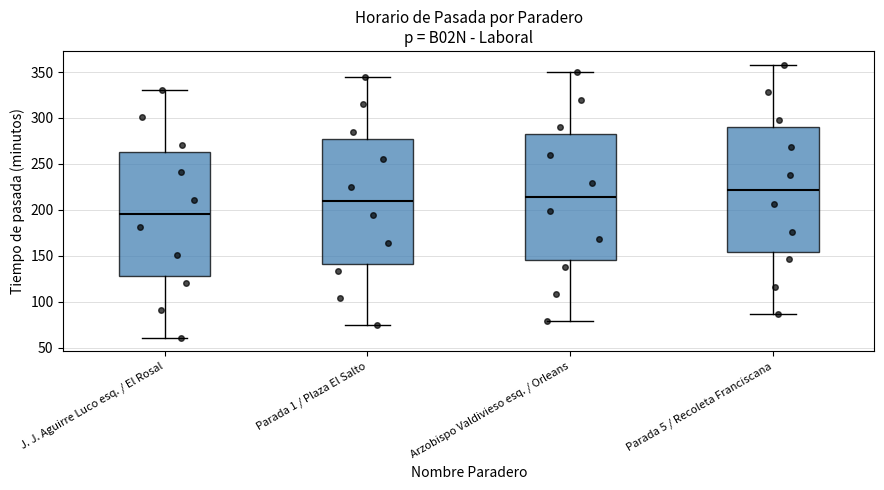

Reading left to right, read every box against the y-axis: the position of its median line, the range the box covers, and the ends of its whiskers. The values are not printed on the chart, so give them approximately, as read against the axis.

J. J. Aguirre Luco esq. / El Rosal: median 195, box 130 to 265, whiskers 60 to 330
Parada 1 / Plaza El Salto: median 210, box 140 to 275, whiskers 75 to 345
Arzobispo Valdivieso esq. / Orleans: median 215, box 145 to 280, whiskers 80 to 350
Parada 5 / Recoleta Franciscana: median 220, box 155 to 290, whiskers 85 to 360